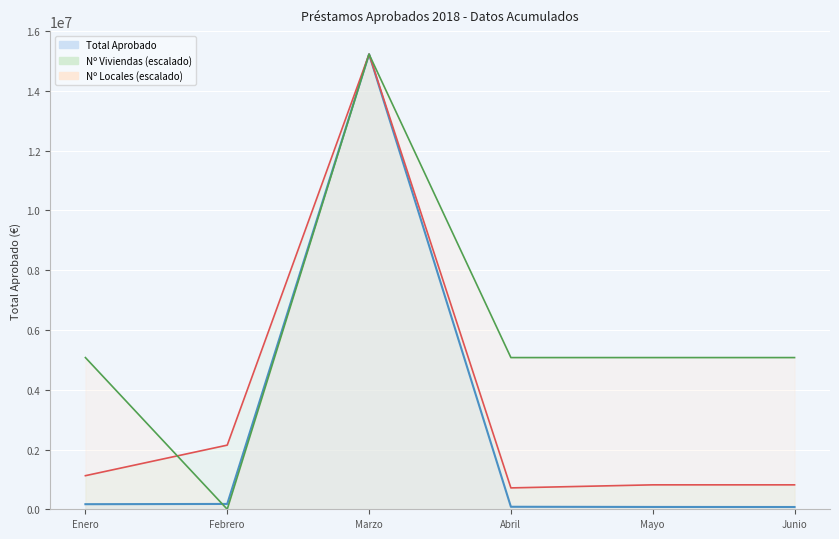

True or false: Total Aprobado and Nº Locales cross at least once.

True